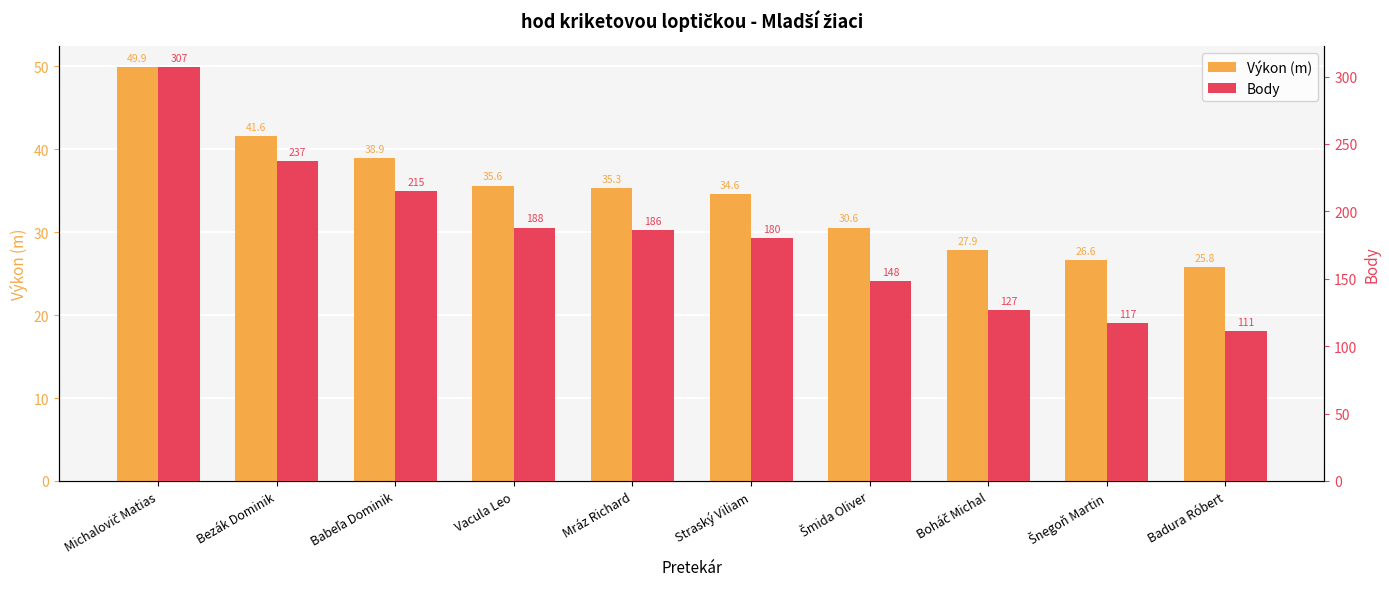

Reading left to right, extract all data points from this chart.

Výkon (m): 49.9	41.6	38.9	35.6	35.3	34.6	30.6	27.9	26.6	25.8
Body: 307.0	237.0	215.0	188.0	186.0	180.0	148.0	127.0	117.0	111.0